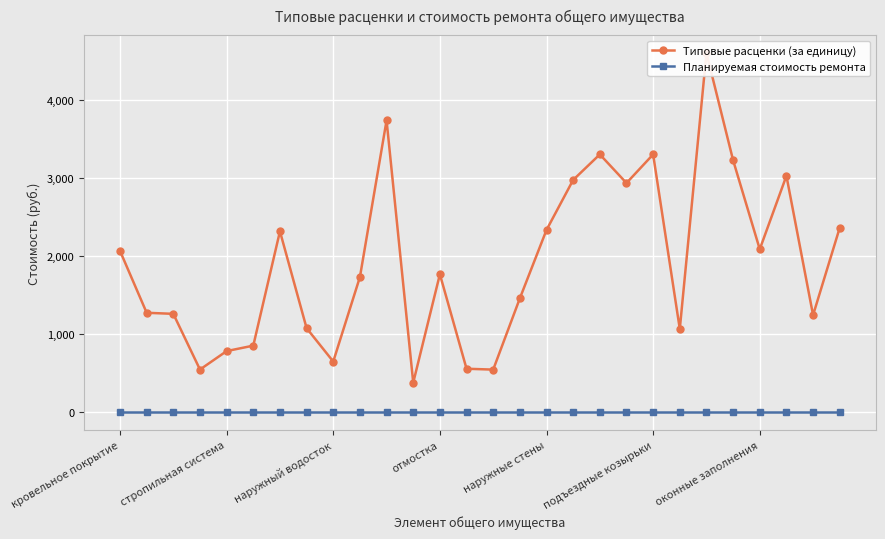

At which label does Типовые расценки (за единицу) first exceed 1763?

кровельное покрытие